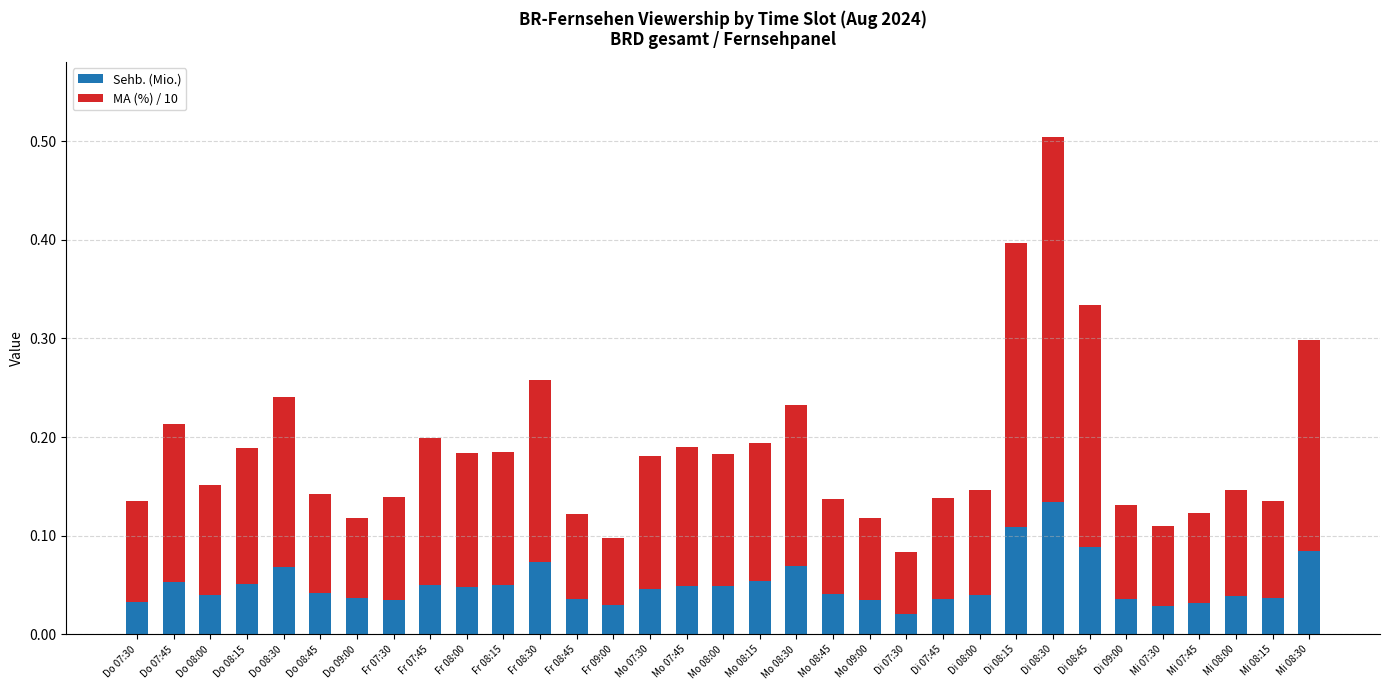

Is it true that Sehb. (Mio.) equals 0.1 at Fr 07:30?

False